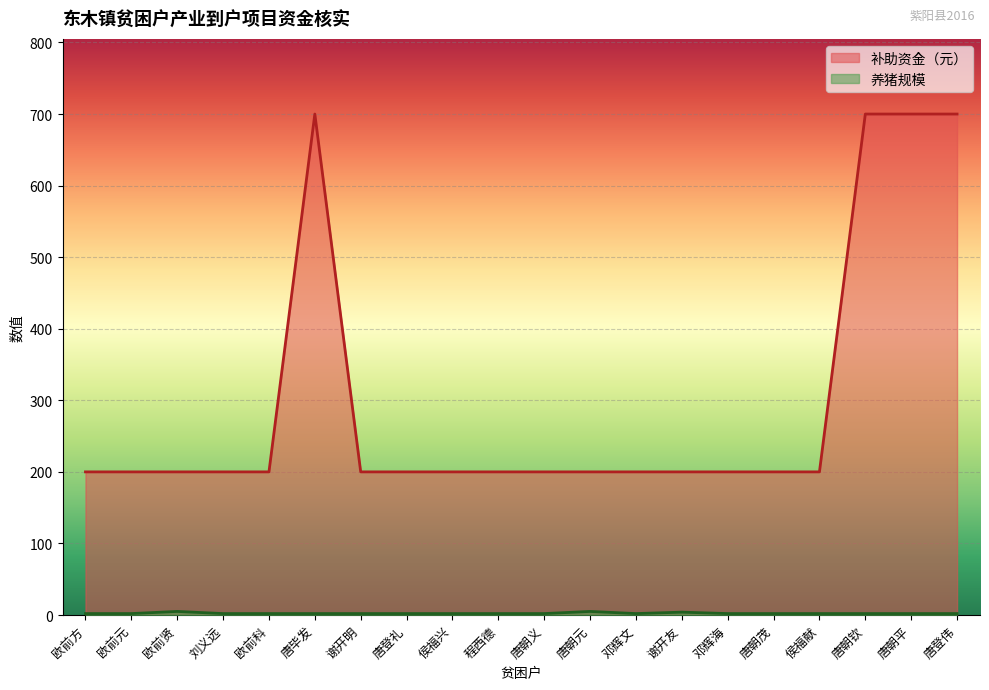

True or false: 养猪规模 and 补助资金（元） cross at least once.

False